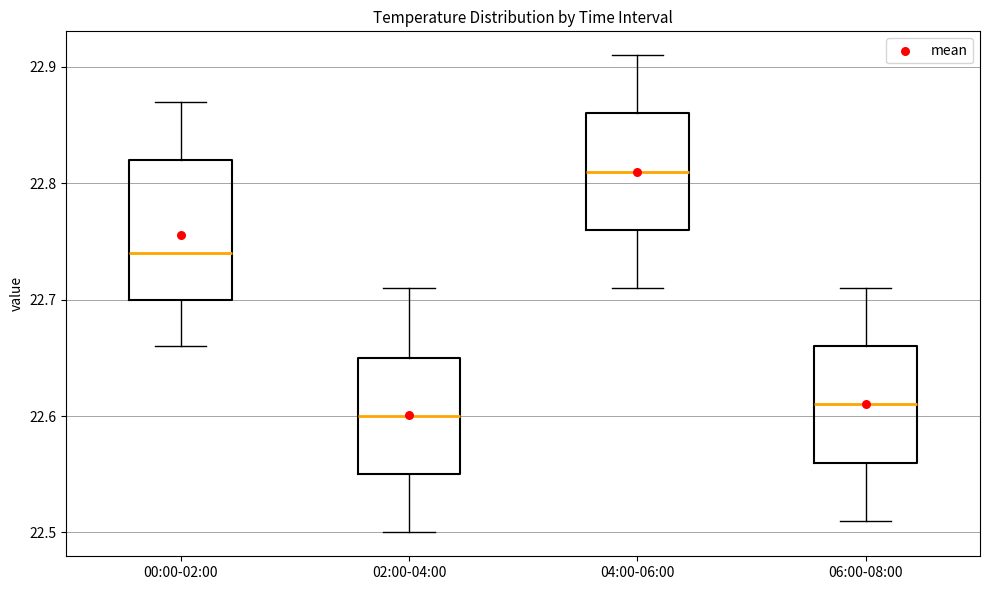

Where is the upper edge of the box for 02:00-04:00 on the y-axis? The values are not printed on the chart, so give them approximately, as read against the axis.

22.65